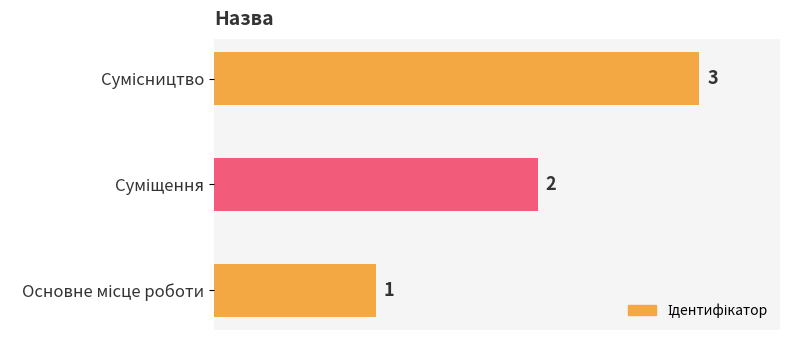

What is the difference between the maximum and minimum values?

2